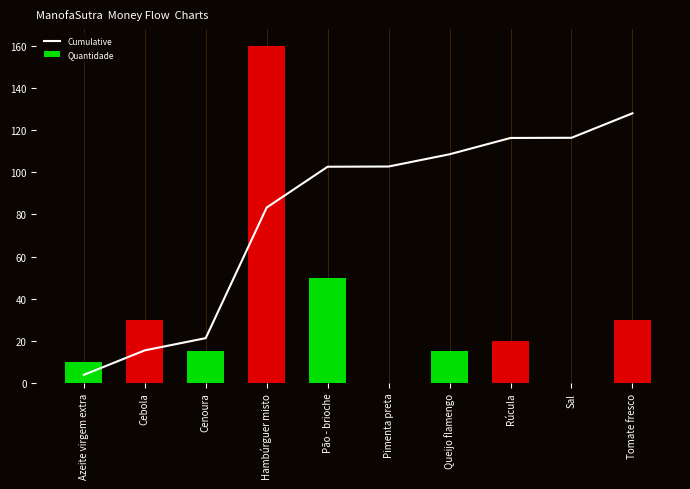

At which category does the chart reach its minimum across all series?

Sal